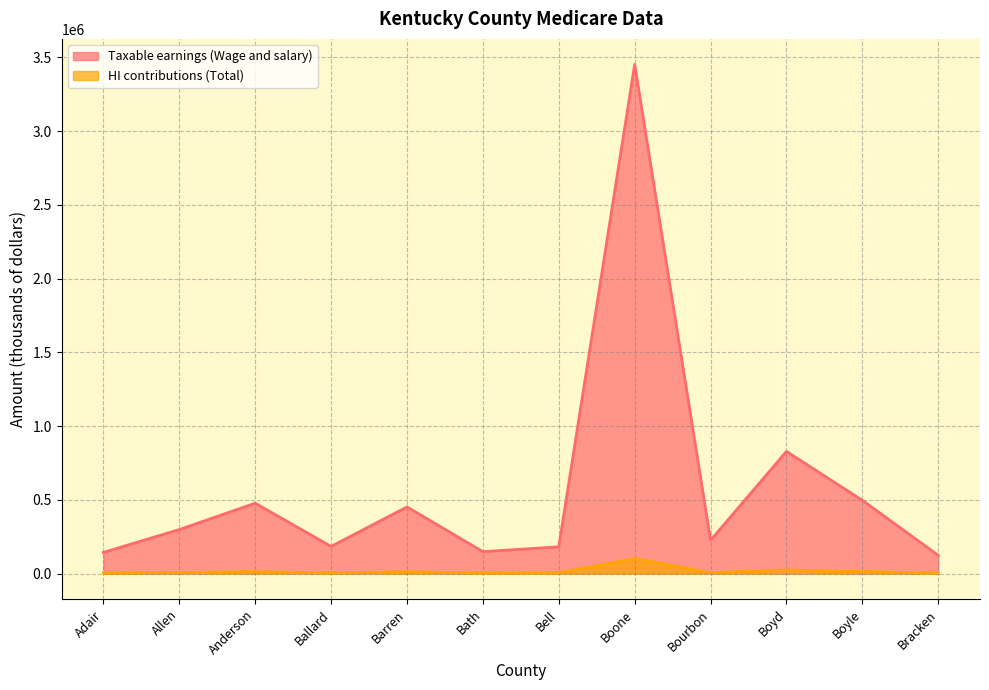

What is the label of the 1st point from the right?

Bracken